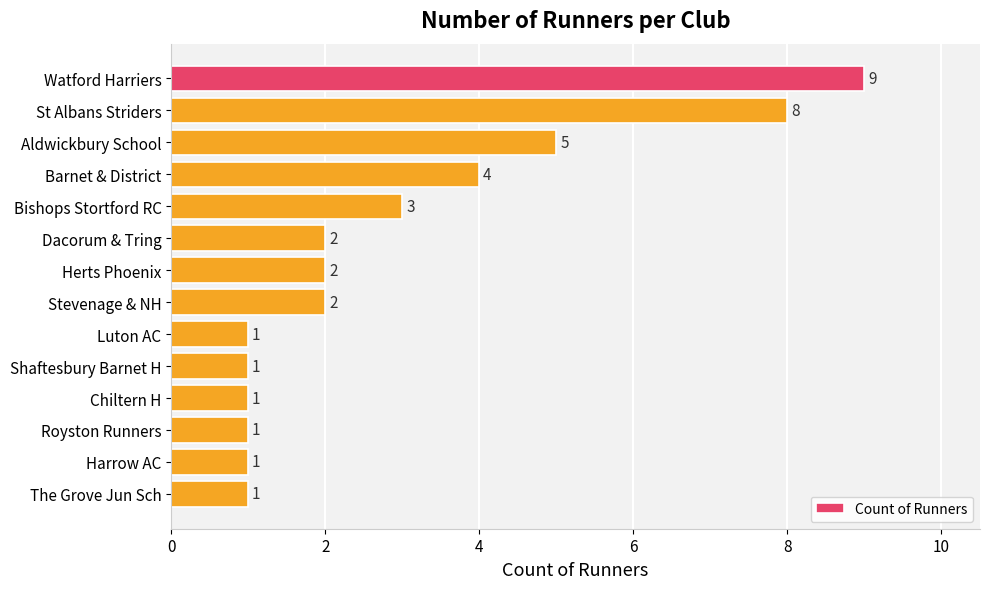

What is the difference between the maximum and minimum values?

8